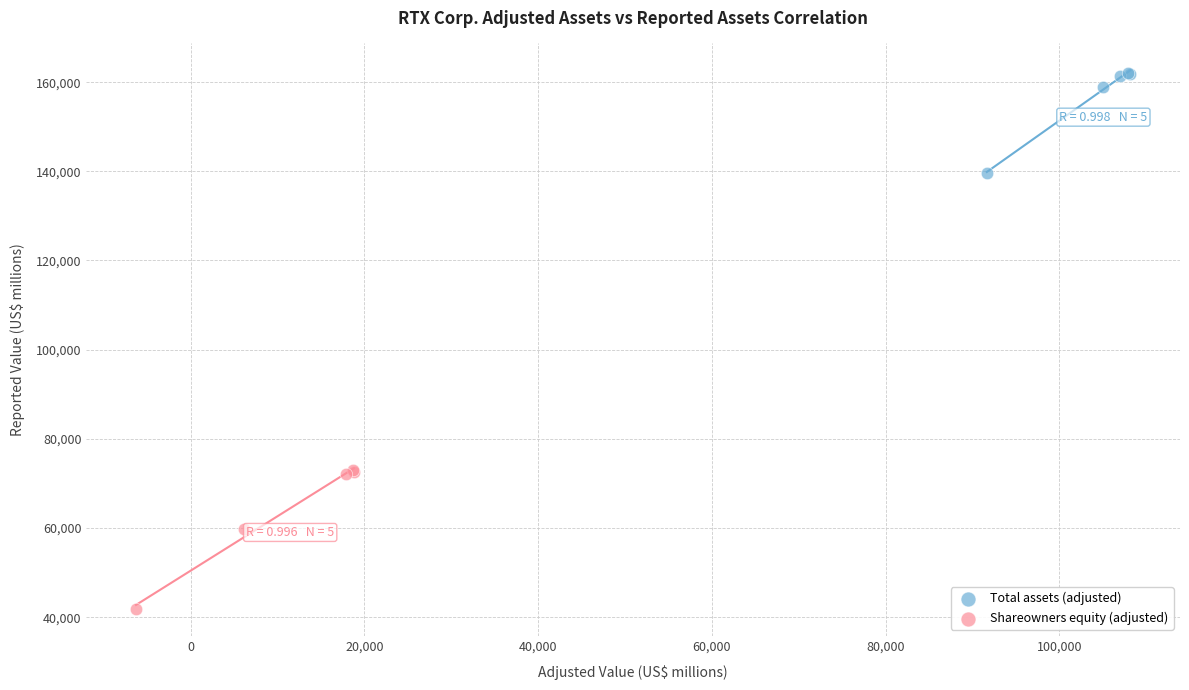

Which series reaches the maximum Y coordinate?

Total assets (adjusted)